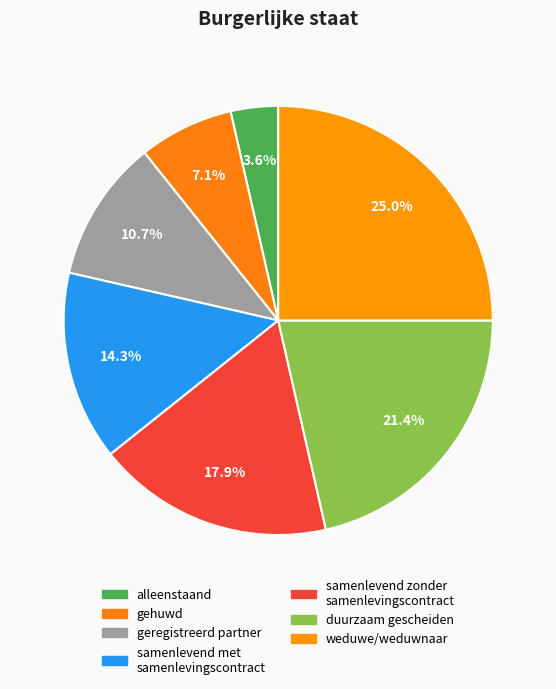

Which category has the smallest portion of the pie?

alleenstaand